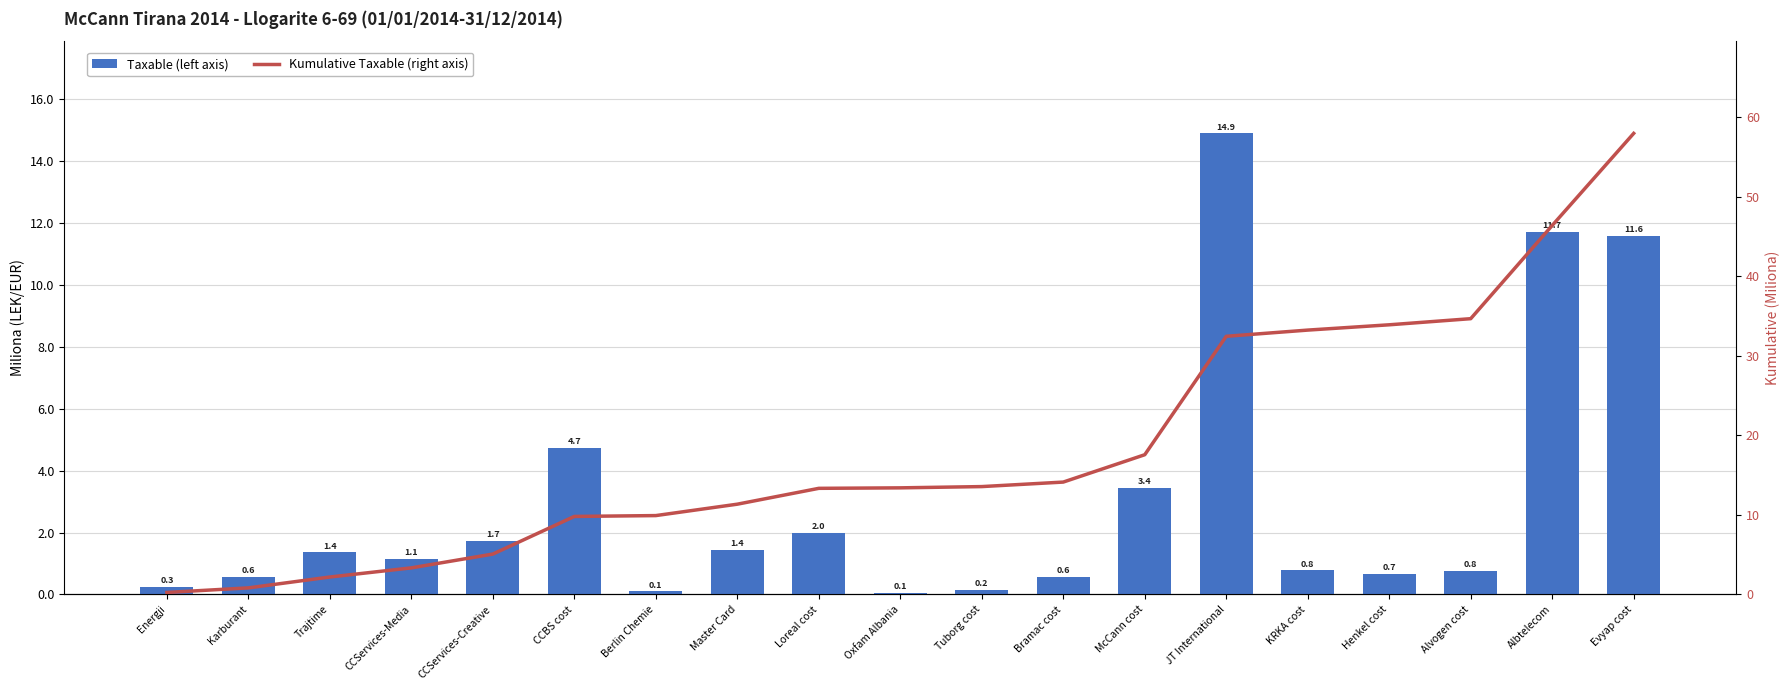

Rank the series at Bramac cost from lowest to highest value.

Taxable (left axis), Kumulative Taxable (right axis)